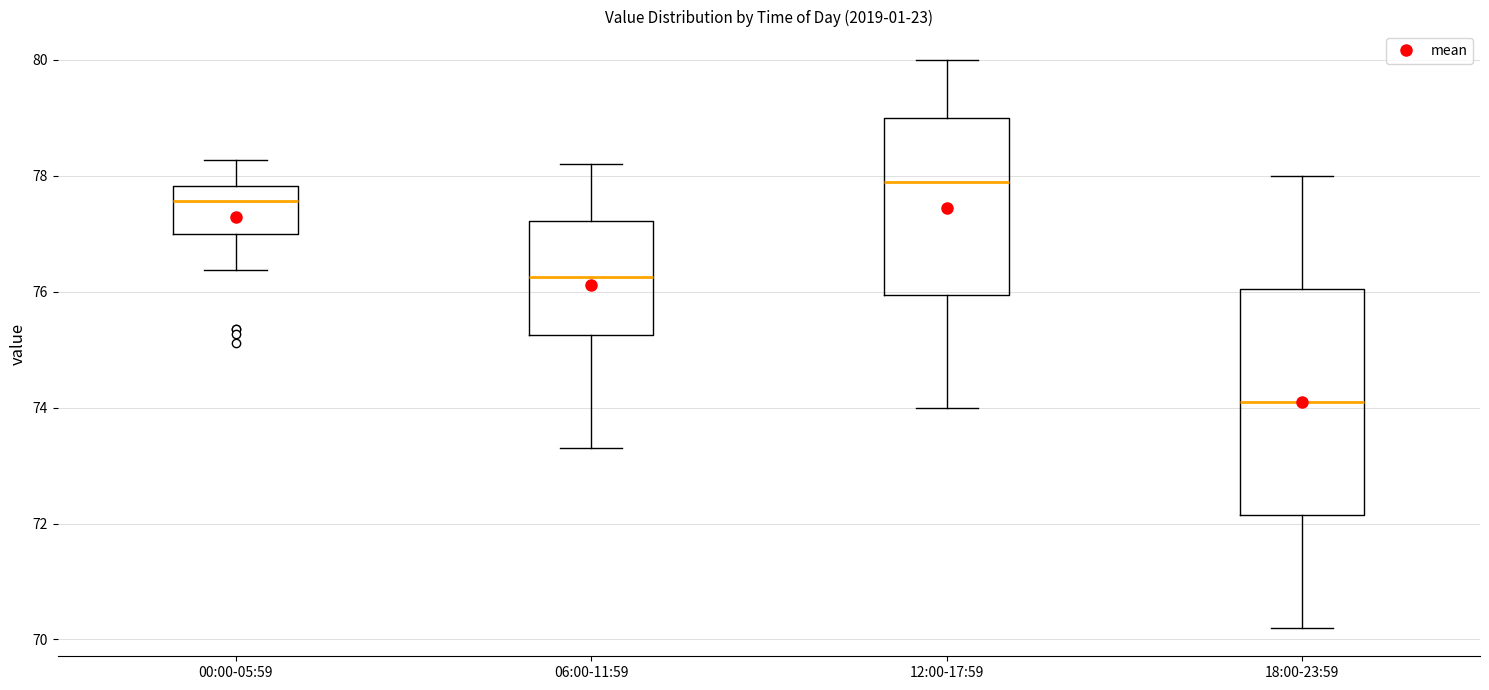

Reading left to right, transcribe this box plot: for each box, give where its median line is, the range the box spans, and where its two whiskers end, as read against the y-axis. The values are not printed on the chart, so give them approximately, as read against the axis.

00:00-05:59: median 77.6, box 77.0 to 77.8, whiskers 76.4 to 78.2
06:00-11:59: median 76.2, box 75.2 to 77.2, whiskers 73.4 to 78.2
12:00-17:59: median 78.0, box 76.0 to 79.0, whiskers 74.0 to 80.0
18:00-23:59: median 74.2, box 72.2 to 76.0, whiskers 70.2 to 78.0